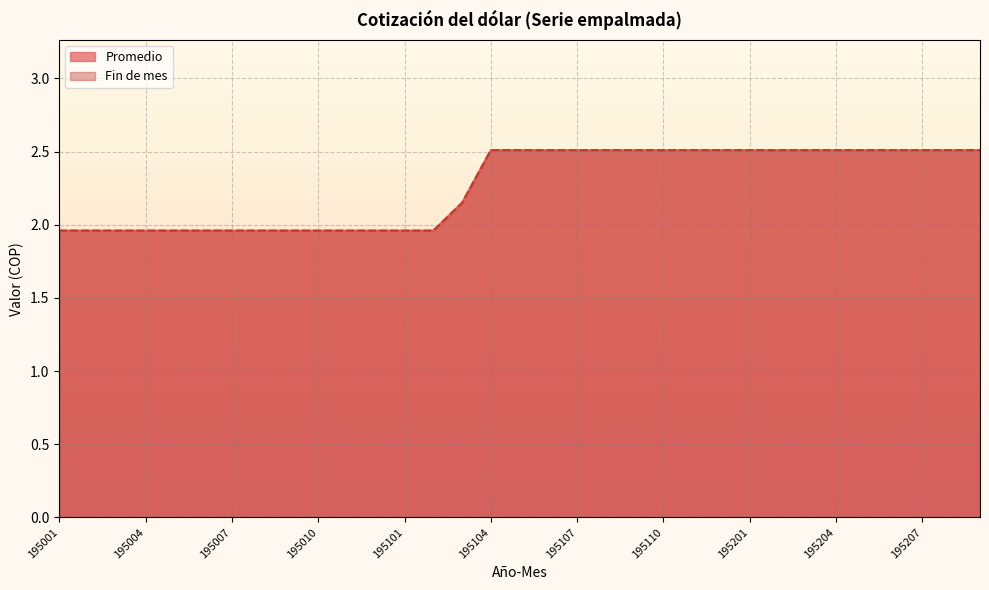

At 195105, list the series in order from largest to smallest.

Promedio, Fin de mes